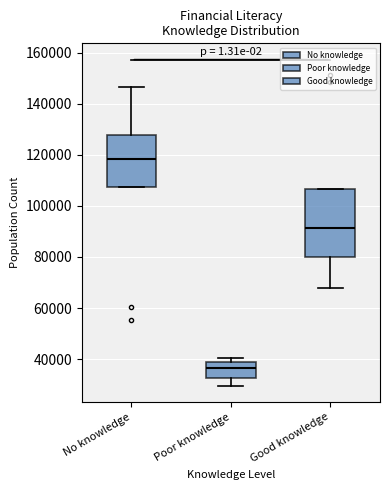

Comparing the boxes themselves (not the whiskers), which one is the tallest?

Good knowledge